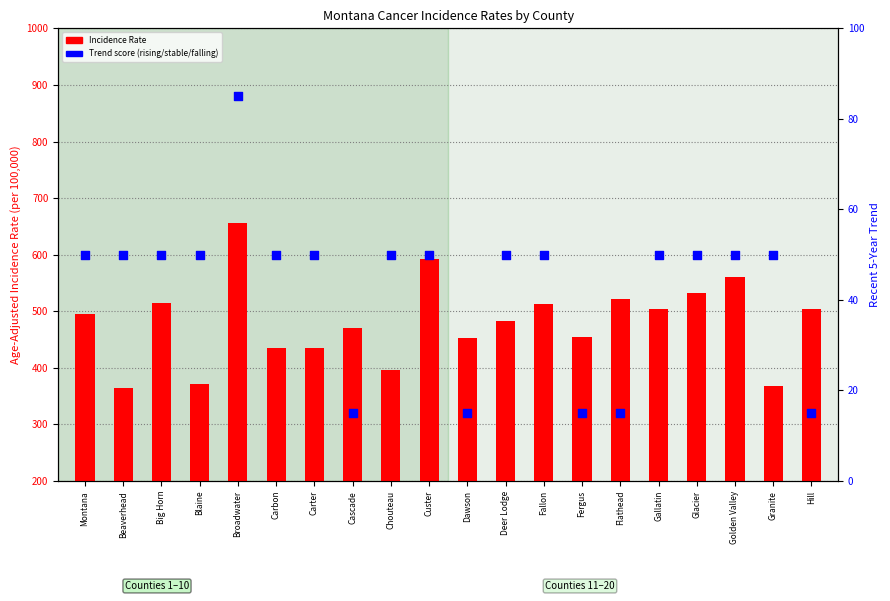

What is the total value across all series at Carbon?

485.1